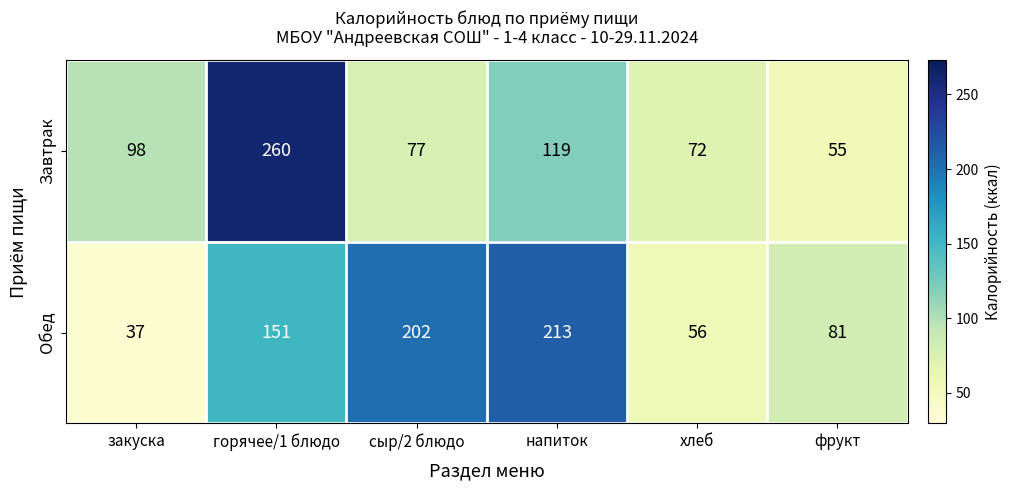

Reading right to left, list all the values displayed in this chart.

Завтрак: фрукт=55	хлеб=72	напиток=119	сыр/2 блюдо=77	горячее/1 блюдо=260	закуска=98
Обед: фрукт=81	хлеб=56	напиток=213	сыр/2 блюдо=202	горячее/1 блюдо=151	закуска=37